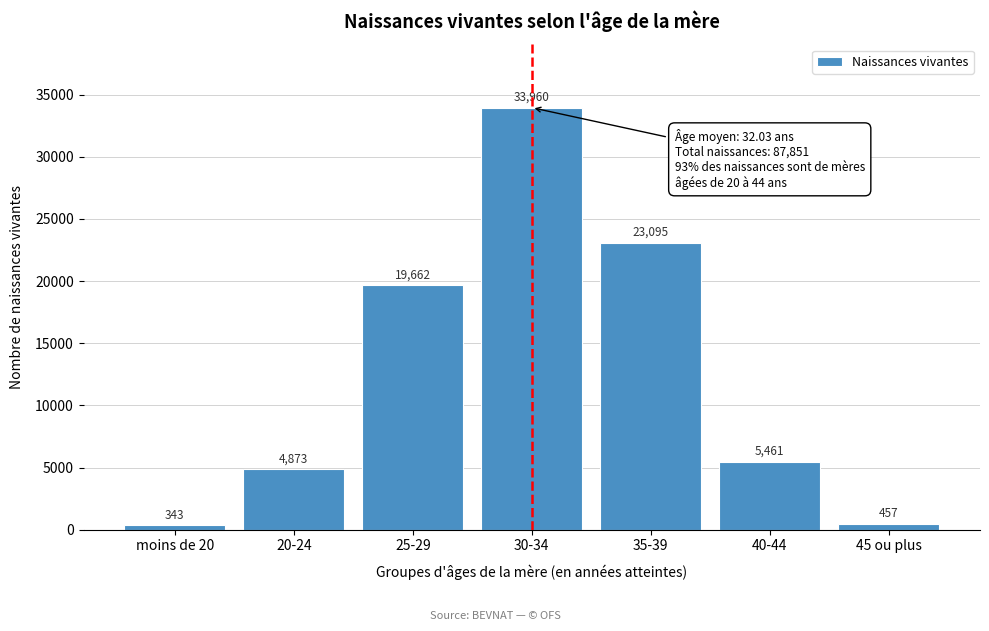

Reading left to right, transcribe all the data shown in this chart.

343	4873	19662	33960	23095	5461	457